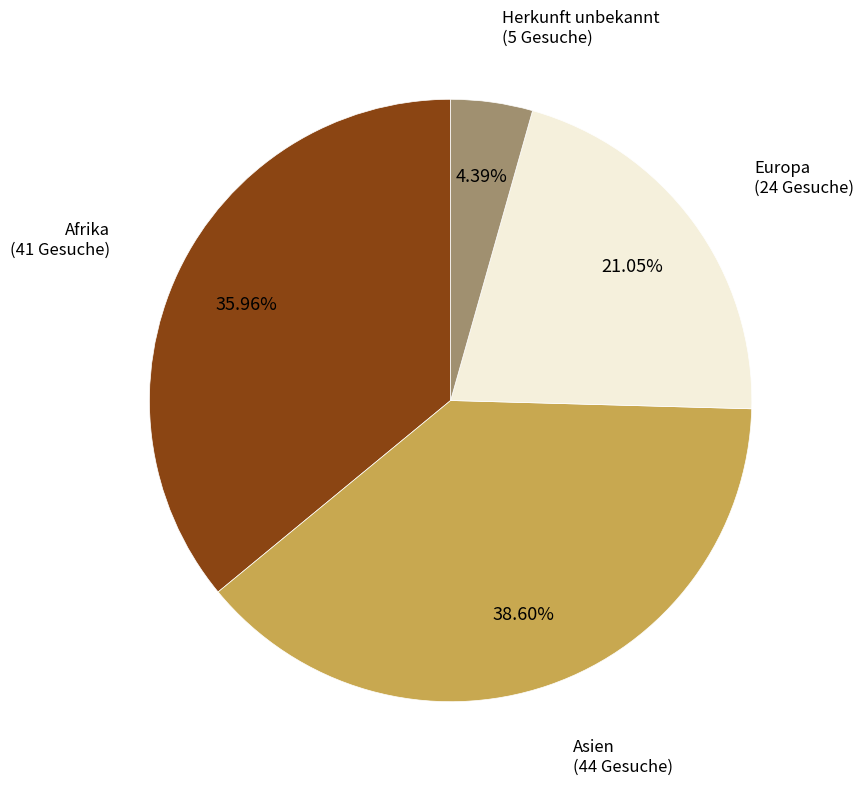

How many segments does this pie chart have?

4